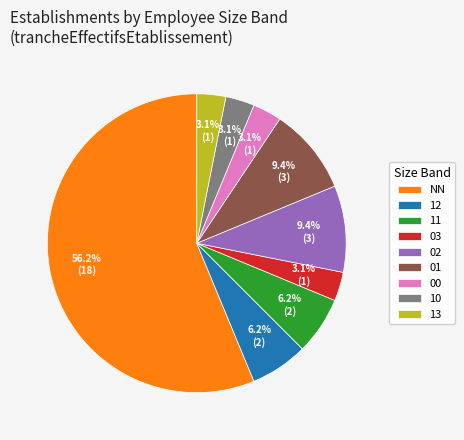

Approximately how many times larger is the value at 12 compared to 13?

2.0